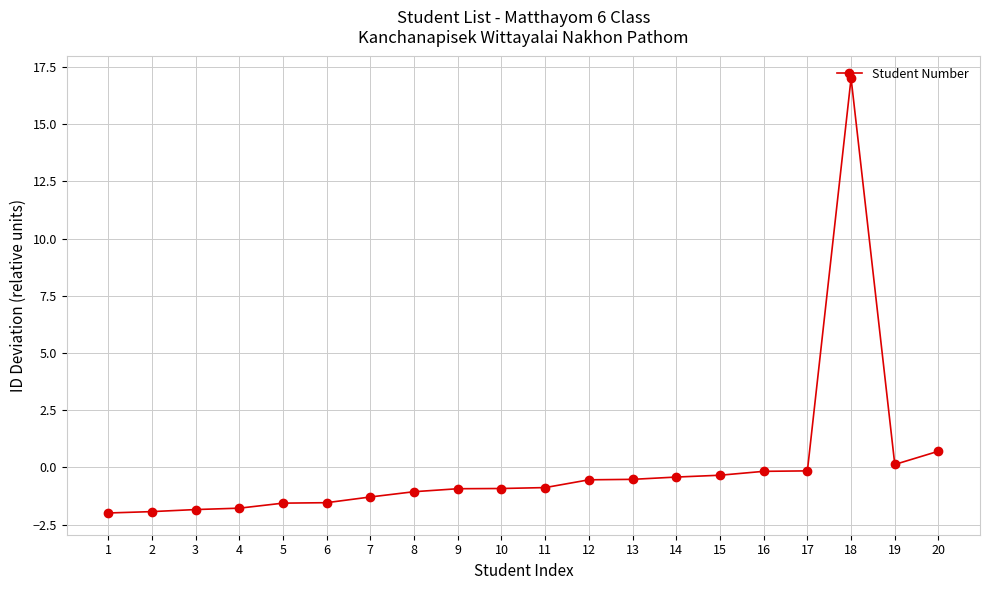

What is the smallest value displayed?

-2.0